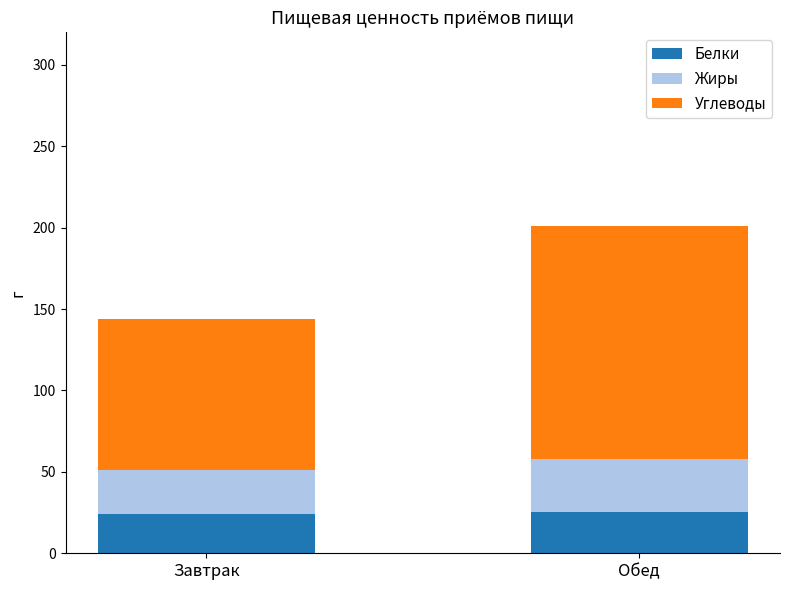

The Белки series shows 35.6 at Завтрак. True or false?

False